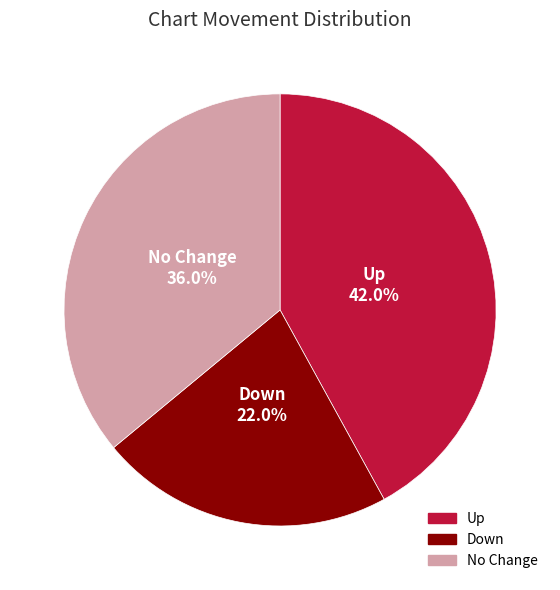

Does any single category account for the majority?

No